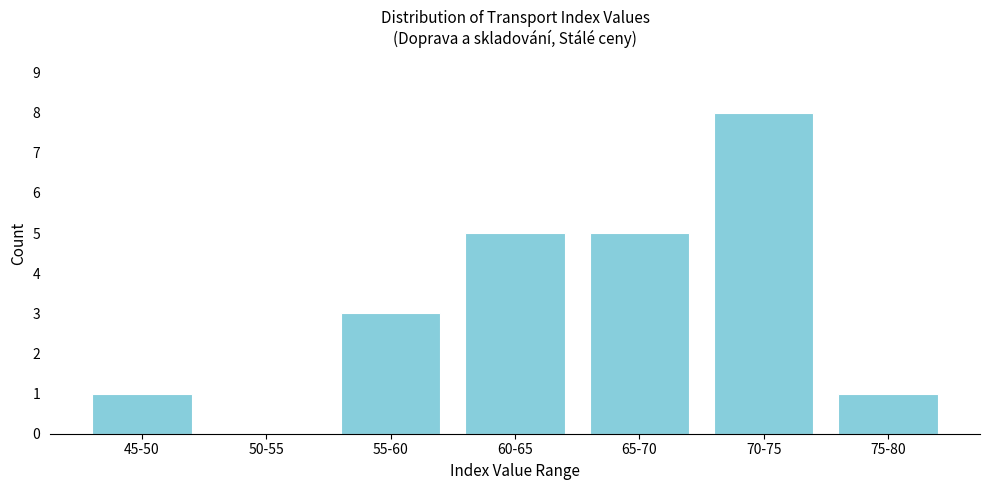

Reading right to left, what are all the values shown in this chart?

75-80=1	70-75=8	65-70=5	60-65=5	55-60=3	50-55=0	45-50=1